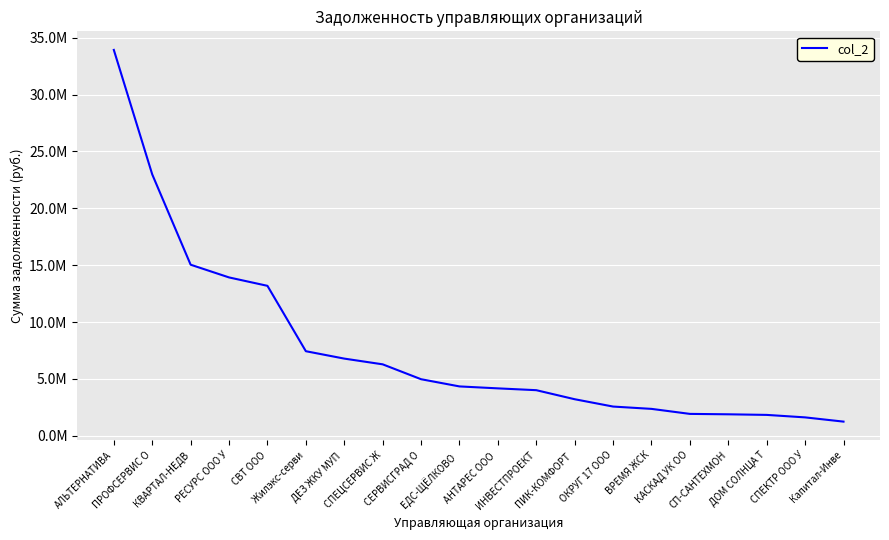

Is this an area chart (filled region under the line)?

No